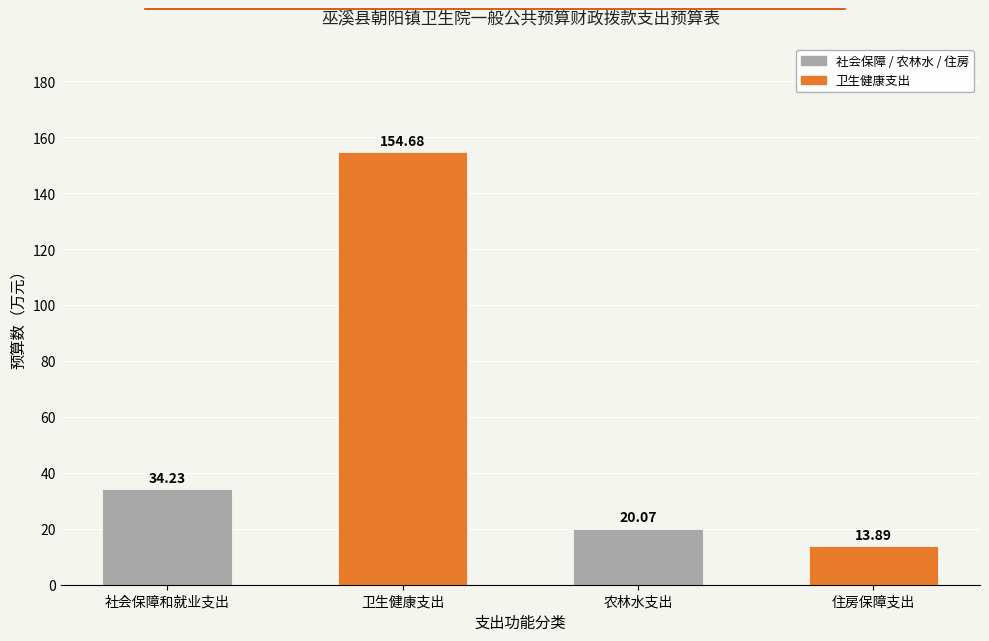

What is the ratio of the value at 农林水支出 to the value at 住房保障支出?

1.4